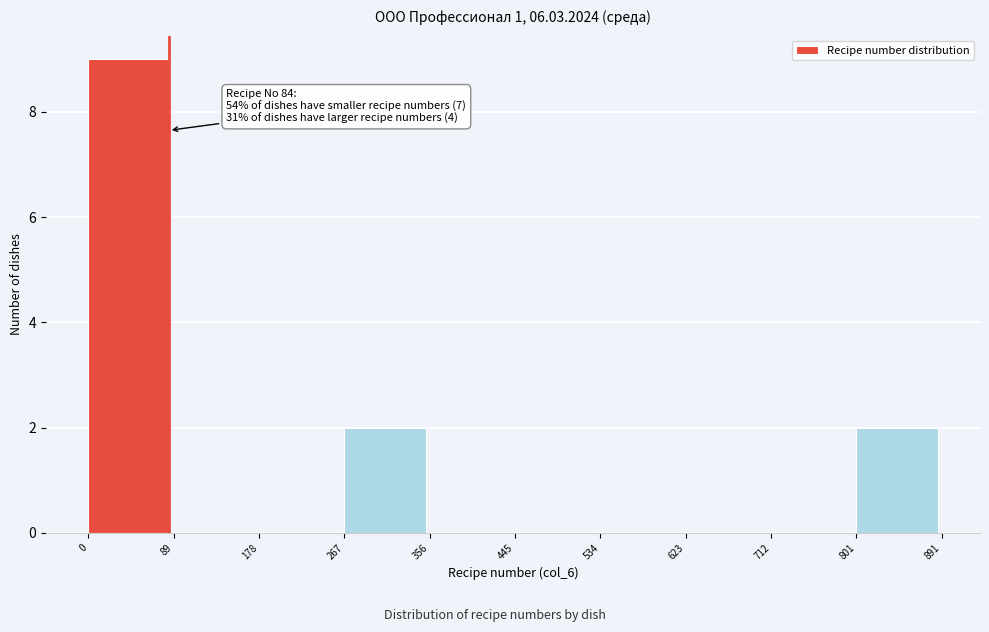

Over which range of the x-axis is the bar tallest?

0 to 89